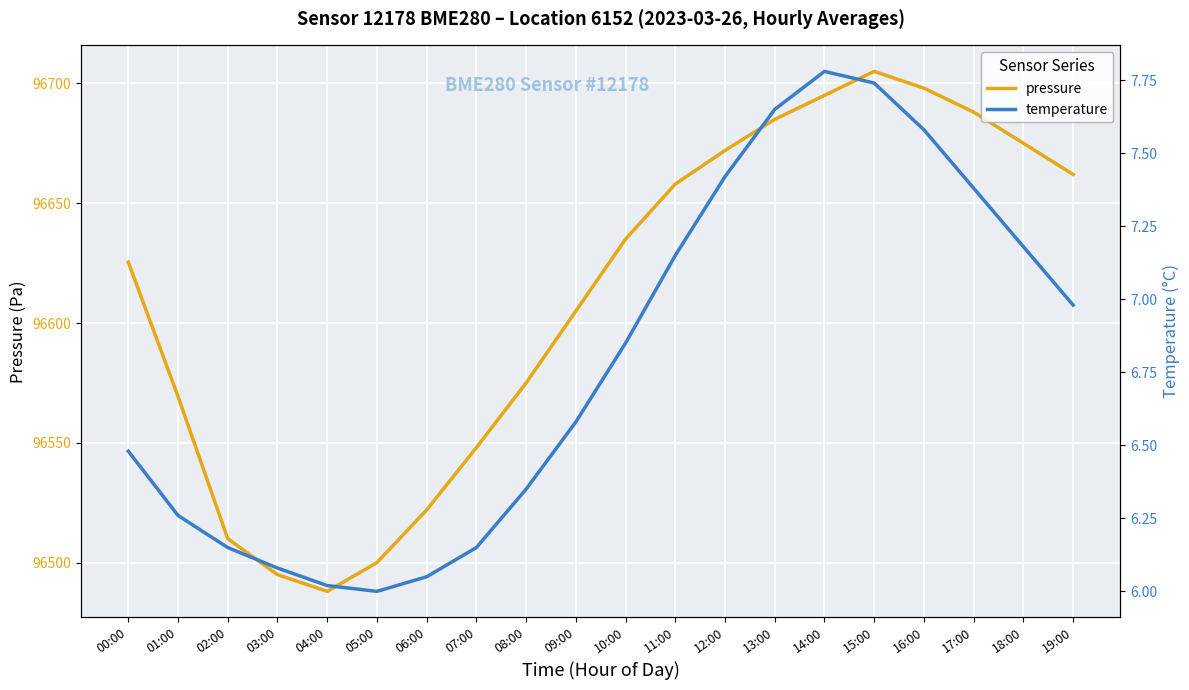

Reading left to right, extract all data points from this chart.

pressure: 00:00=96625.4	01:00=96569.4	02:00=96510.0	03:00=96495.0	04:00=96488.0	05:00=96500.0	06:00=96522.0	07:00=96548.0	08:00=96575.0	09:00=96605.0	10:00=96635.0	11:00=96658.0	12:00=96672.0	13:00=96685.0	14:00=96695.0	15:00=96705.0	16:00=96698.0	17:00=96688.0	18:00=96675.0	19:00=96662.0
temperature: 00:00=6.5	01:00=6.3	02:00=6.2	03:00=6.1	04:00=6.0	05:00=6.0	06:00=6.0	07:00=6.2	08:00=6.3	09:00=6.6	10:00=6.8	11:00=7.2	12:00=7.4	13:00=7.7	14:00=7.8	15:00=7.7	16:00=7.6	17:00=7.4	18:00=7.2	19:00=7.0